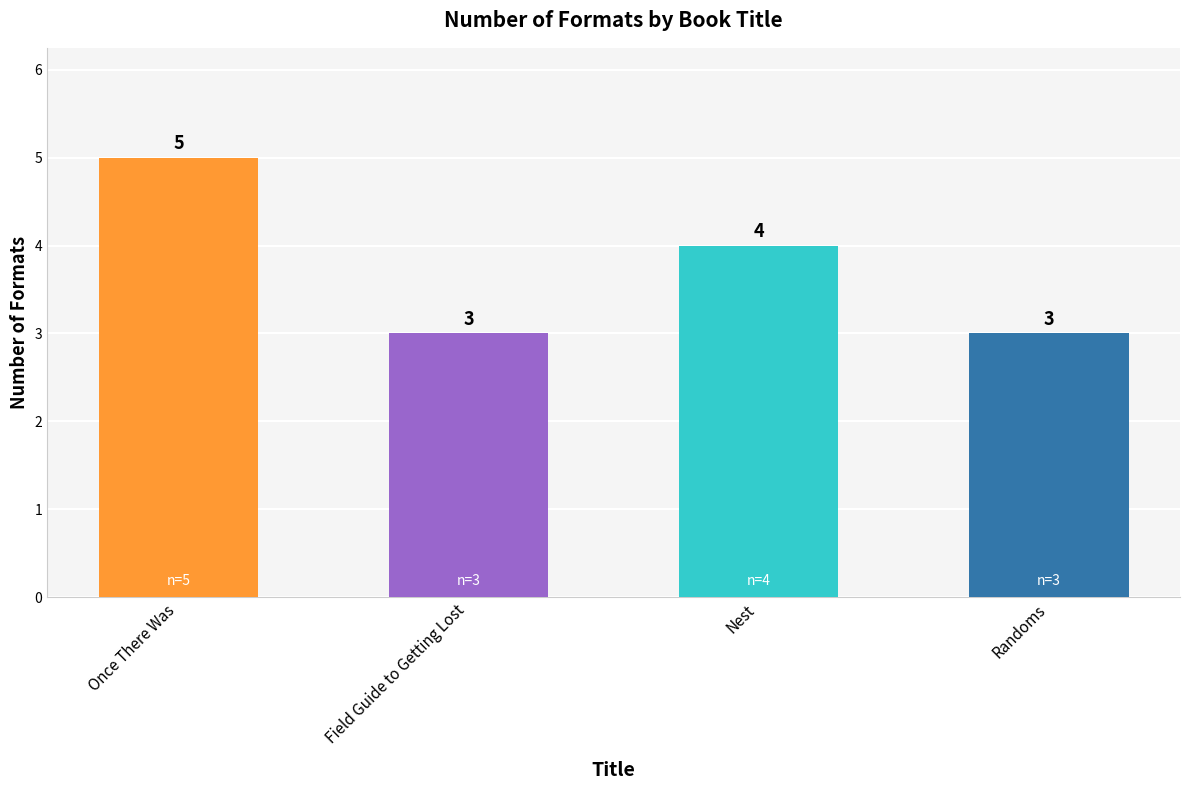

Reading left to right, extract all data points from this chart.

Once There Was=5	Field Guide to Getting Lost=3	Nest=4	Randoms=3